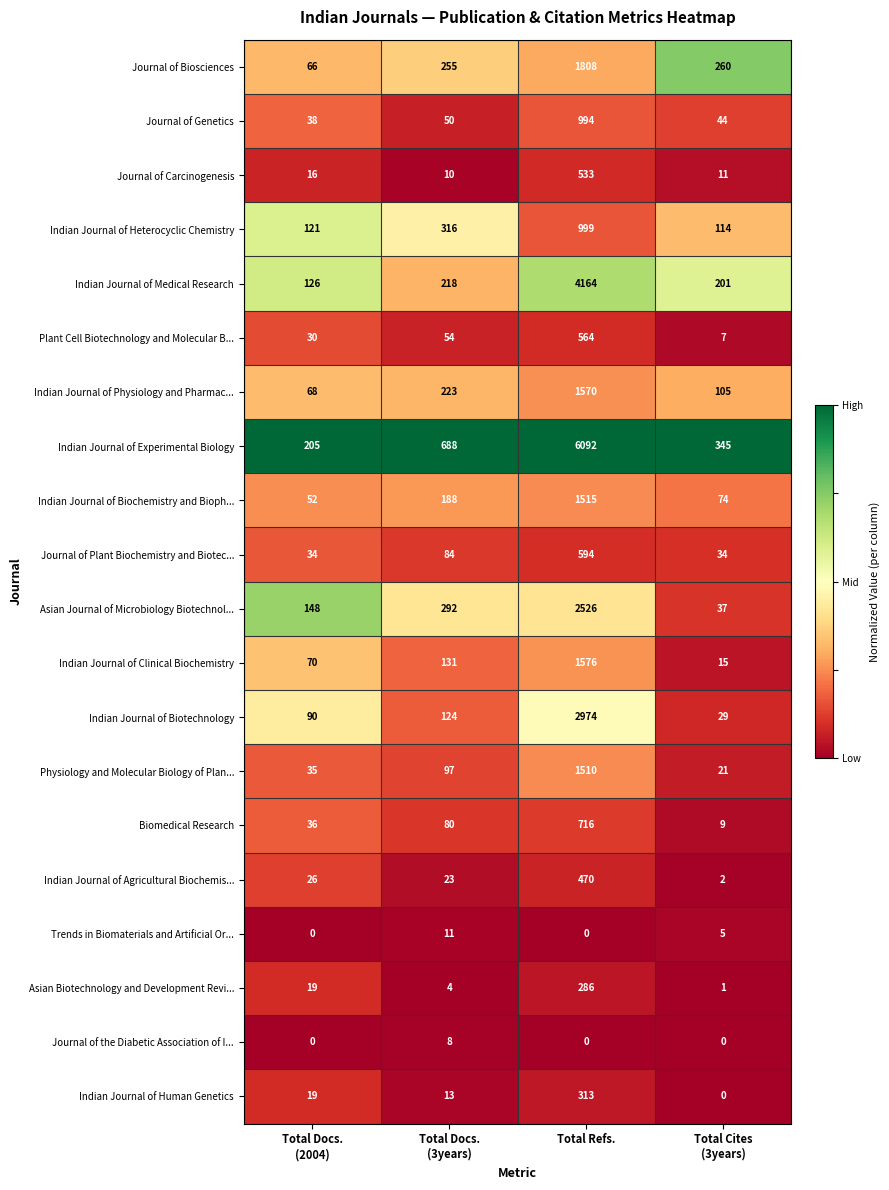

Which series has the largest total across all categories?

Indian Journal of Experimental Biology